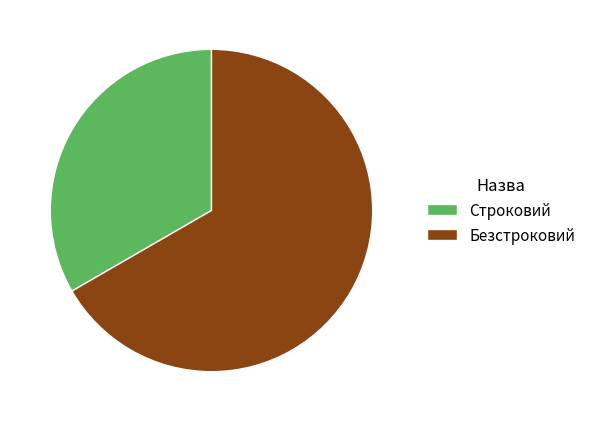

Which slice represents more than half of the pie?

Безстроковий